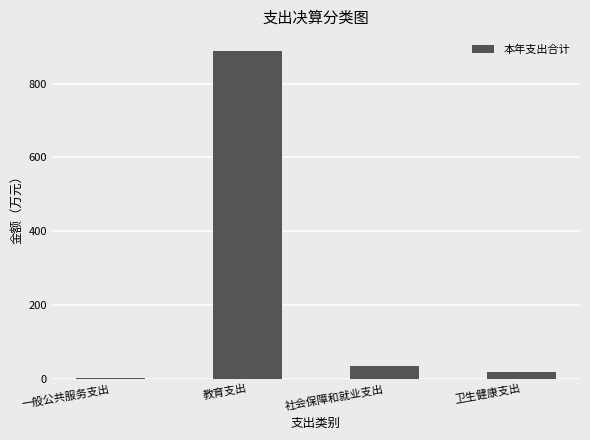

What is the maximum value shown in the chart?

889.6